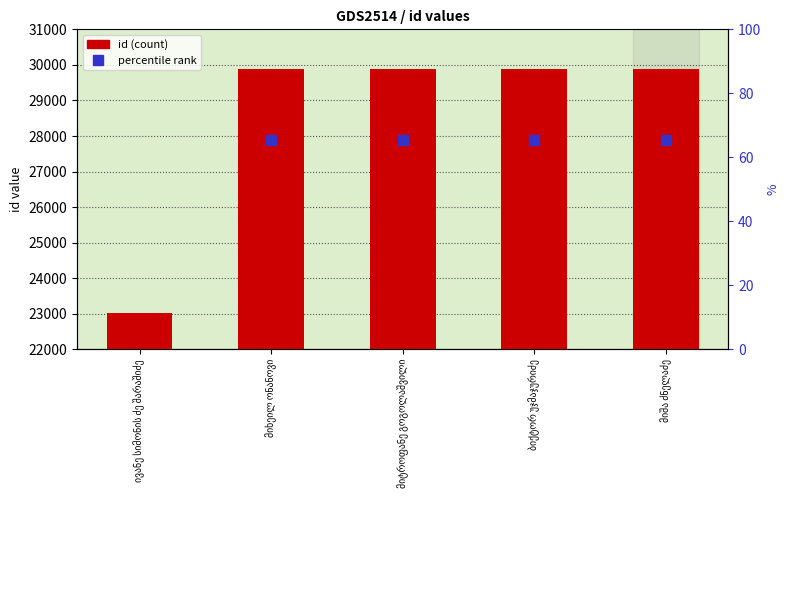

How many bars are there in total?

5